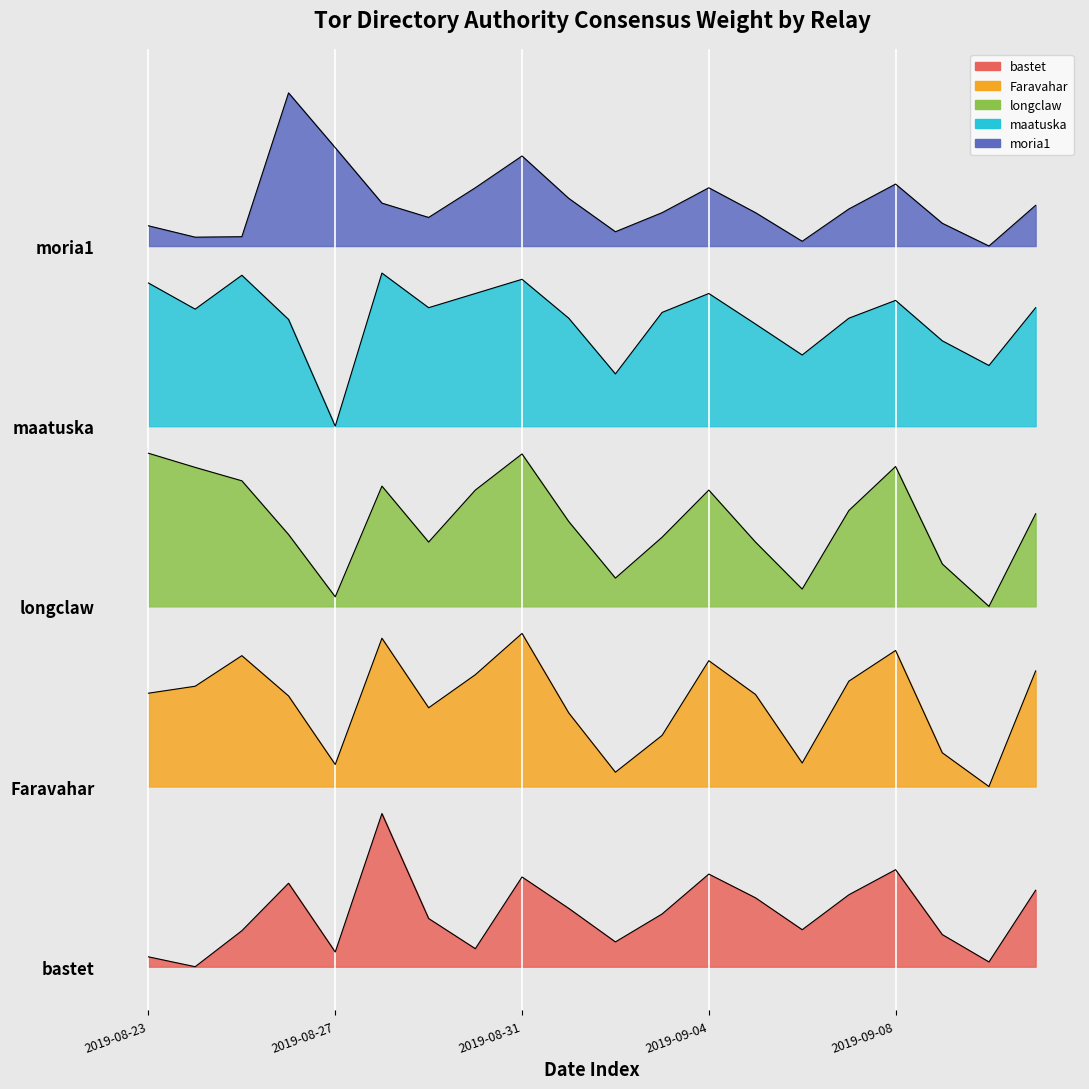

What is the value of the bastet point at the 7th from the left?

0.3